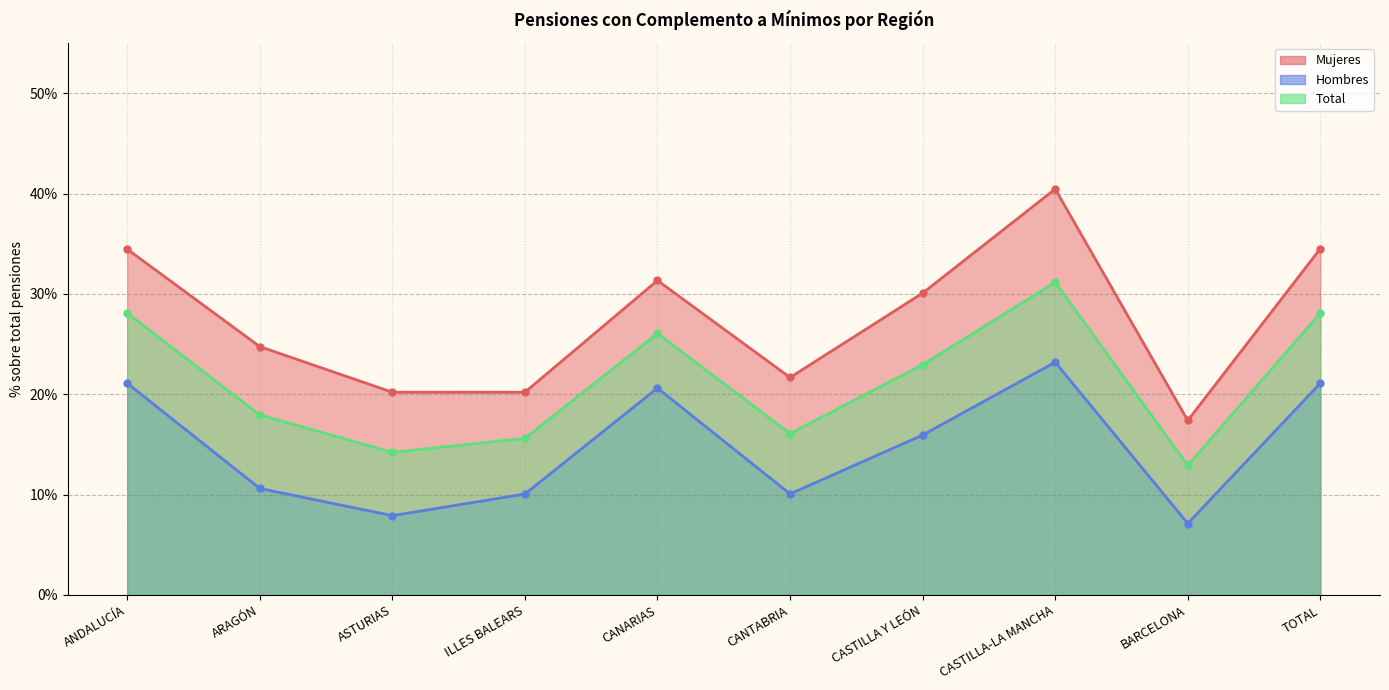

The Mujeres series shows 0.2 at BARCELONA. True or false?

True